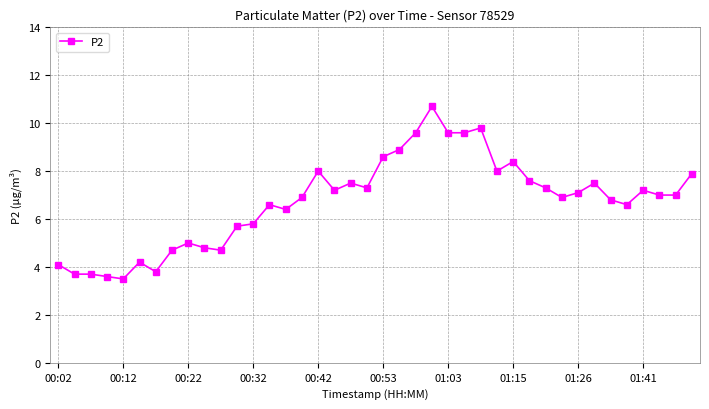

Does the chart have visible grid lines?

Yes